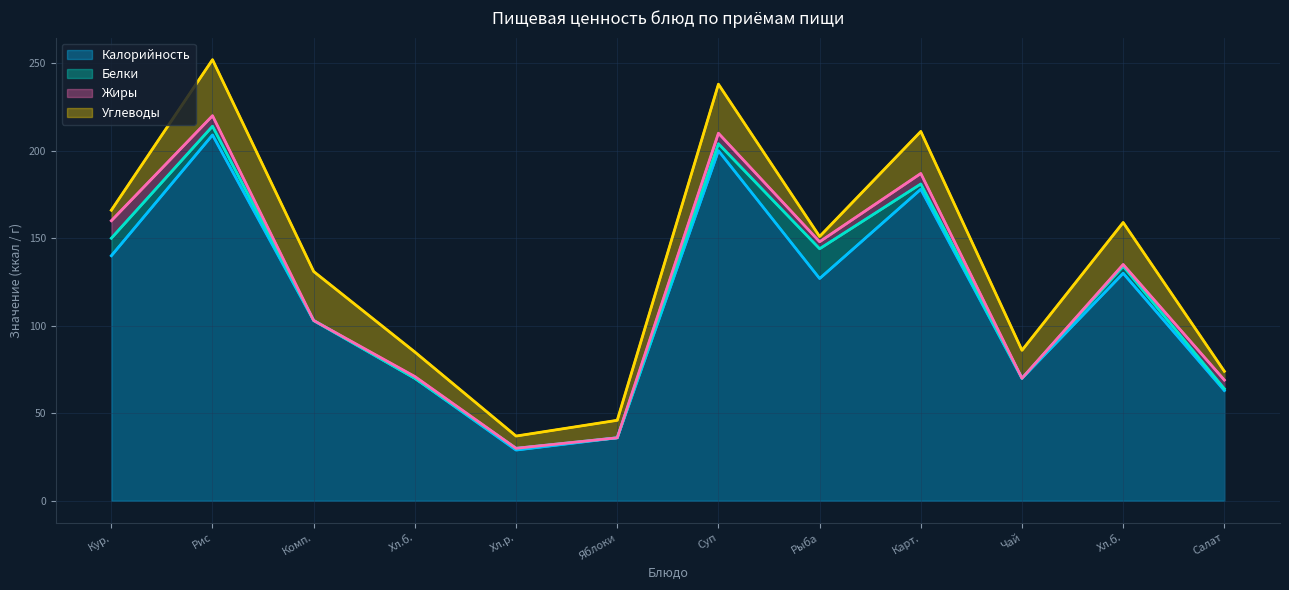

Reading left to right, what are all the values shown in this chart?

Калорийность: 140	209	103	70	29	36	200	127	178	70	130	63
Белки: 10	5	0	0	1	0	4	17	3	0	4	1
Жиры: 10	6	0	1	0	0	6	4	6	0	1	5
Углеводы: 6	32	28	14	7	10	28	3	24	16	24	5